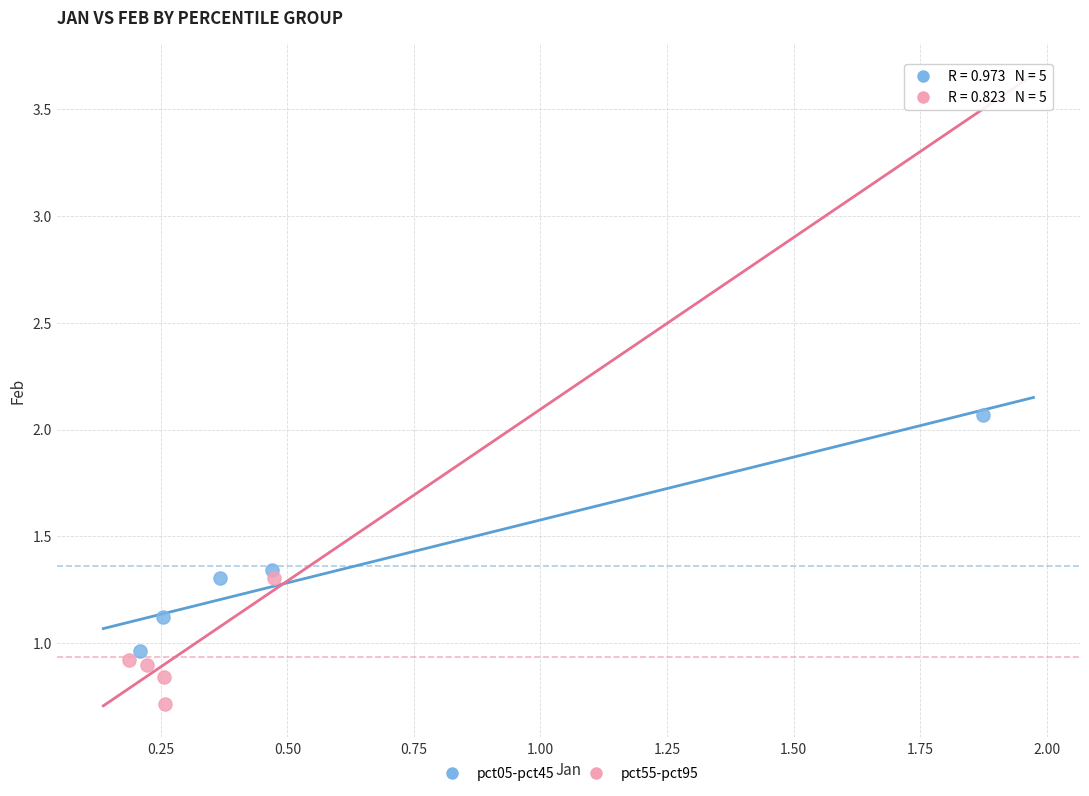

Which series reaches the minimum Y coordinate?

pct55-pct95